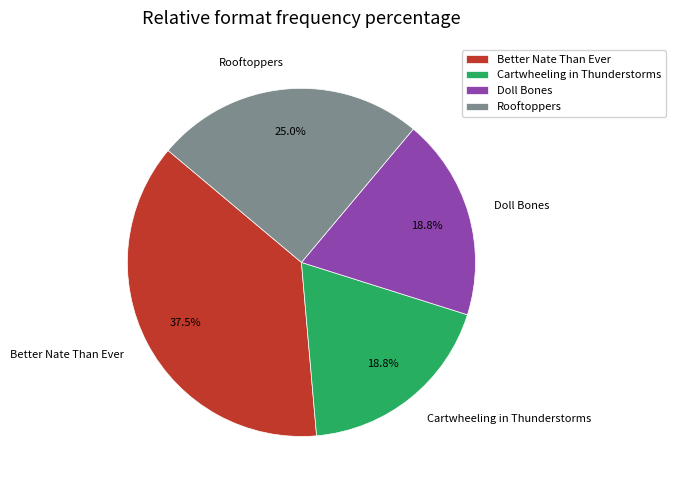

Is it true that Doll Bones is 24% of the pie?

False